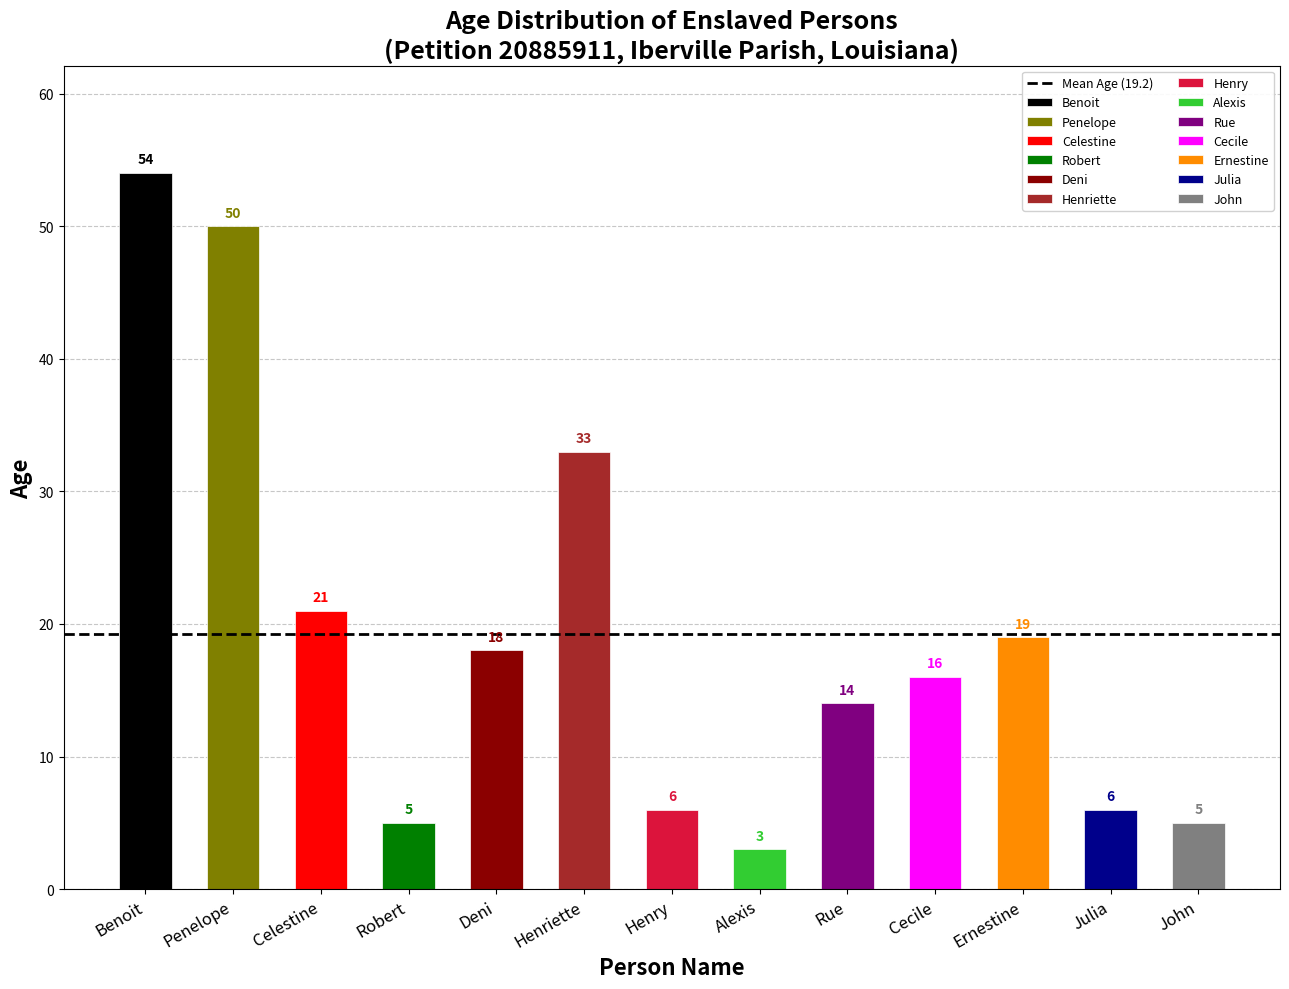

What is the sum of the values at Penelope and Alexis?

53